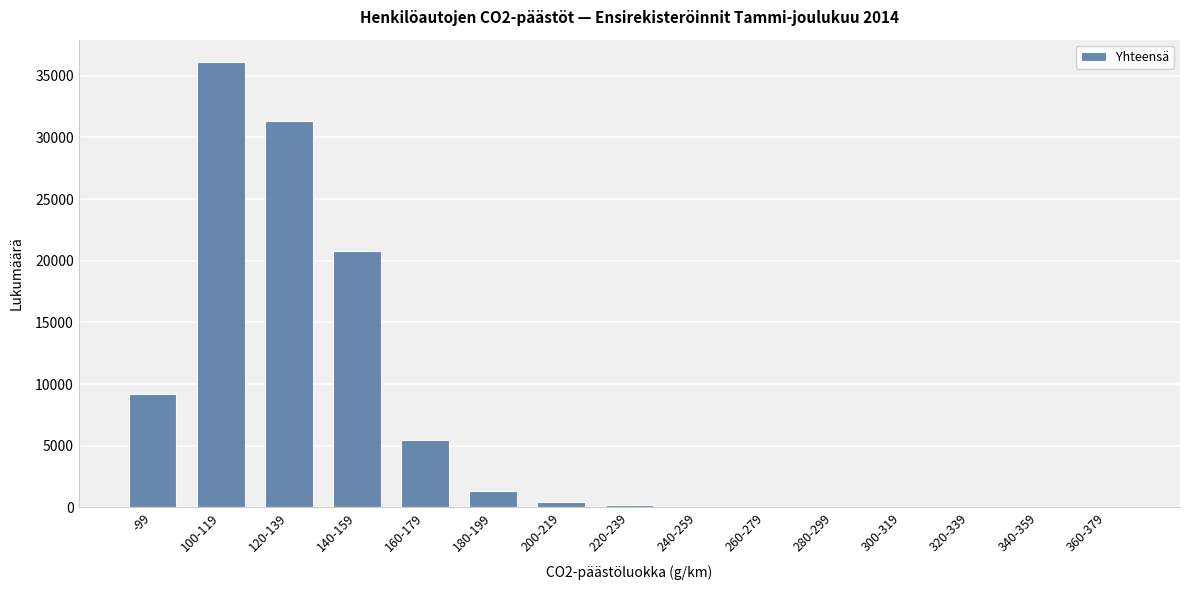

Is it true that the value at -99 is 9179?

True